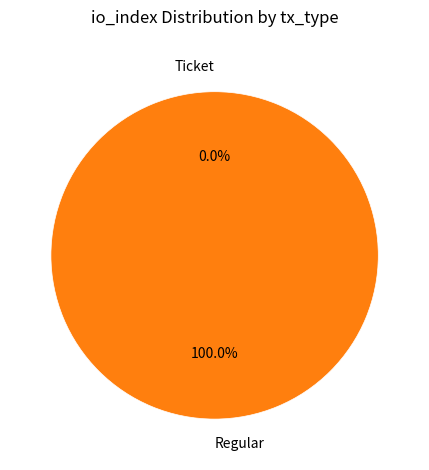

The Regular slice represents 88% of the pie. True or false?

False